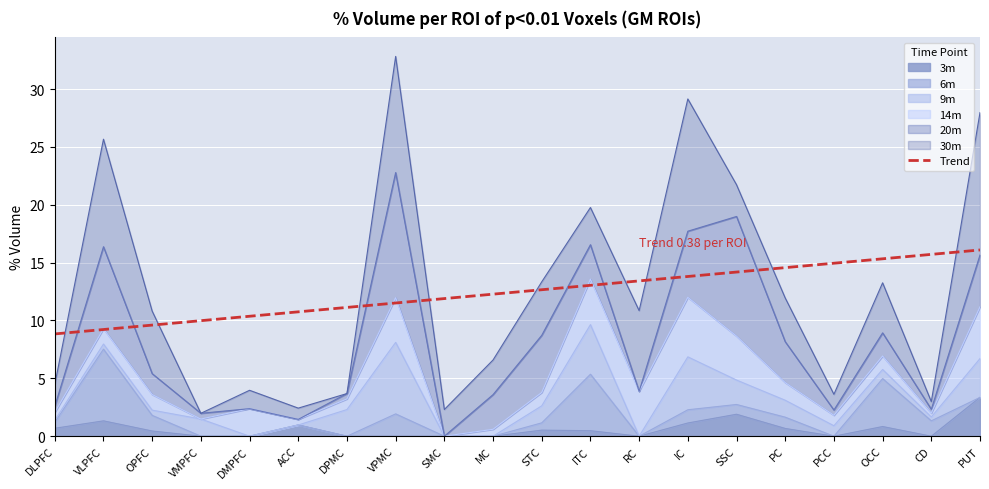

What is the label of the 13th point from the right?

VPMC